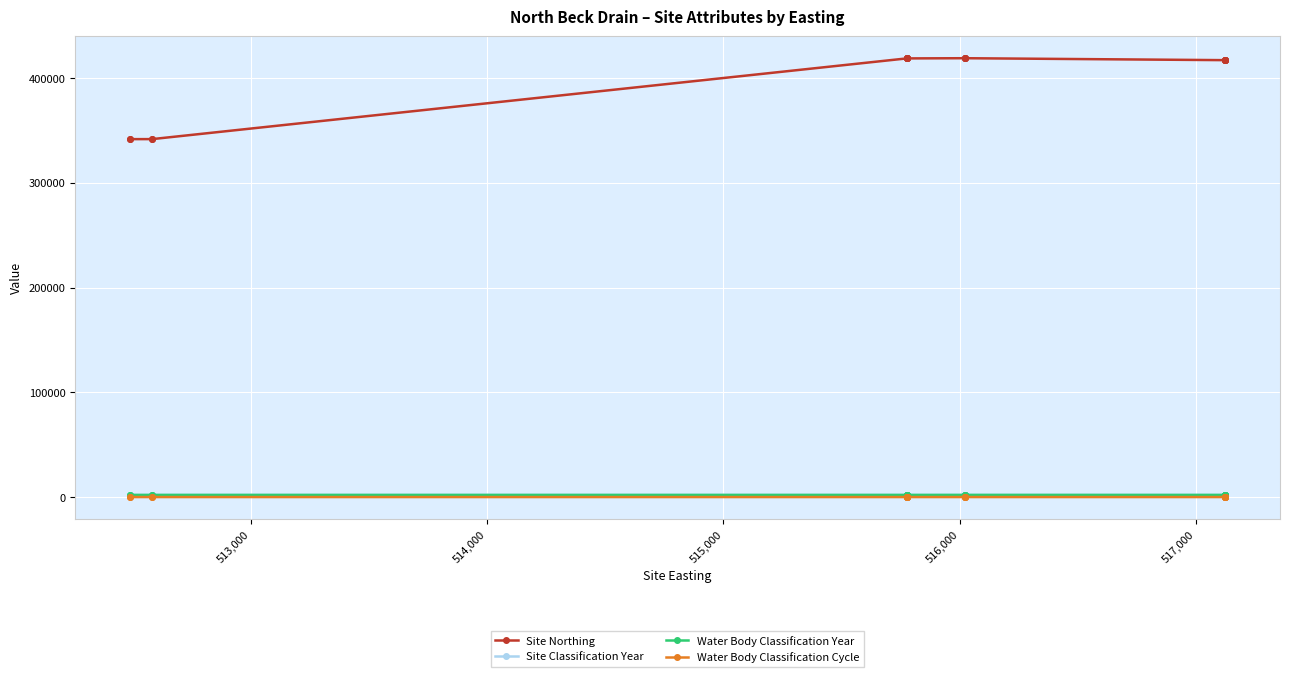

Does the chart display data point markers on the line(s)?

Yes